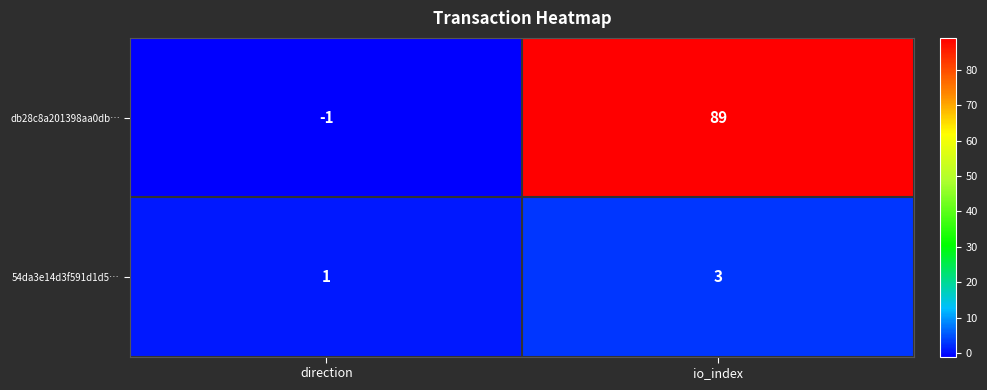

Which series changed the most between direction and io_index?

db28c8a201398aa0db…